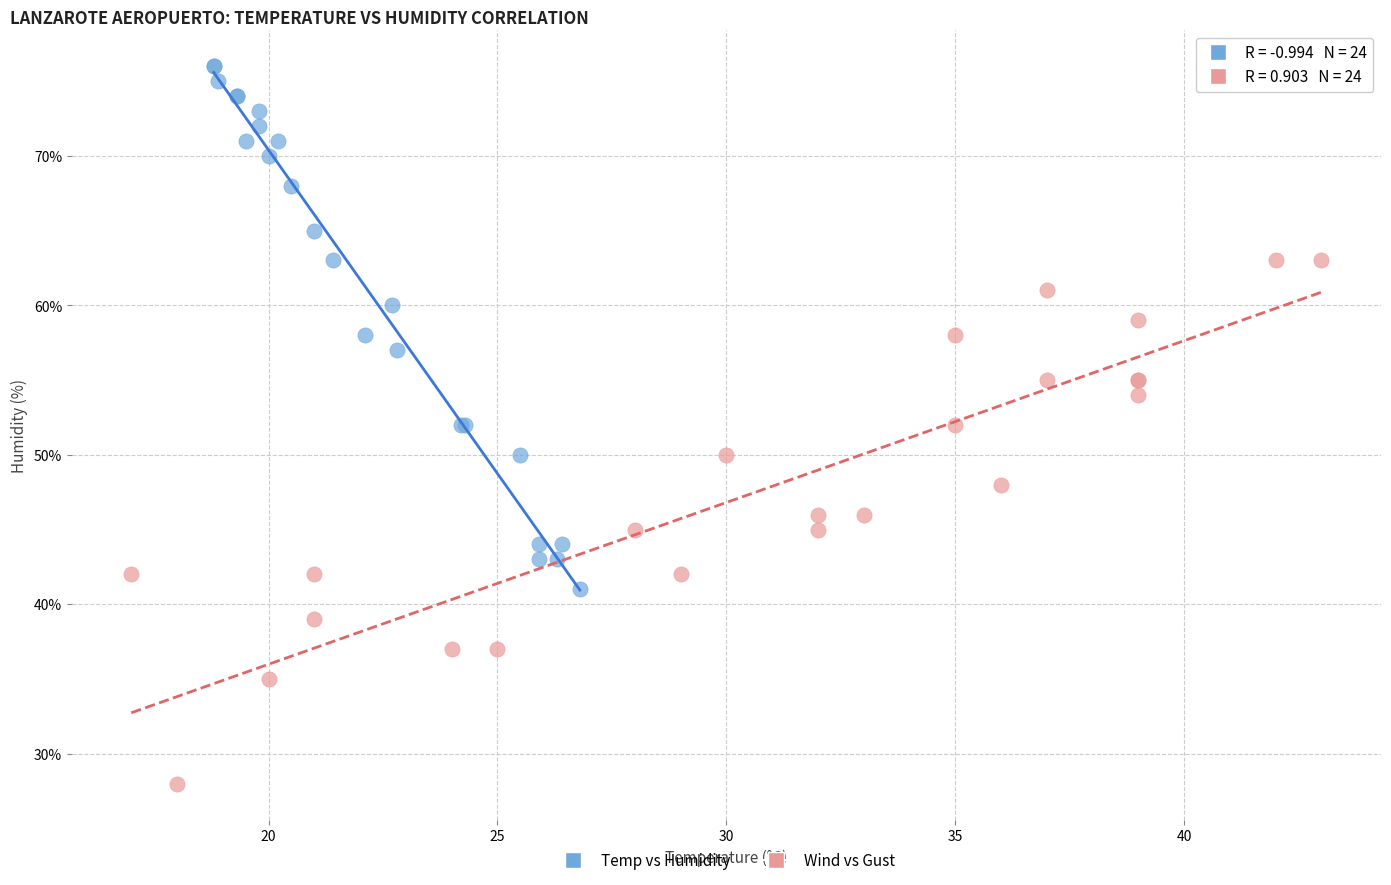

What are all the series names shown in the legend?

Temp vs Humidity, Wind vs Gust